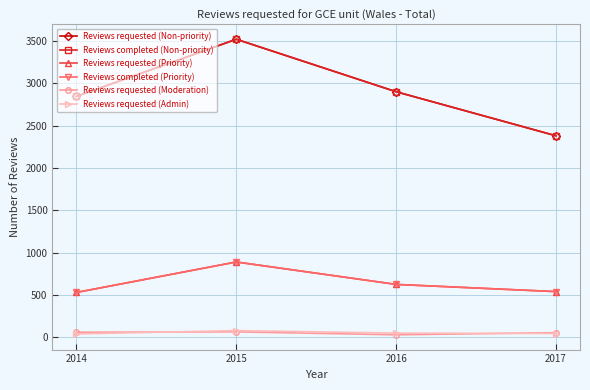

Rank the series by their maximum value, from highest to lowest.

Reviews requested (Non-priority), Reviews completed (Non-priority), Reviews requested (Priority), Reviews completed (Priority), Reviews requested (Admin), Reviews requested (Moderation)